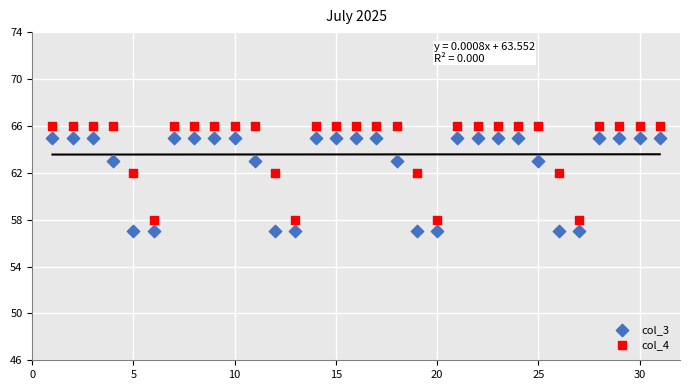

What is the X range (max minus min) for the scatter plot?

30